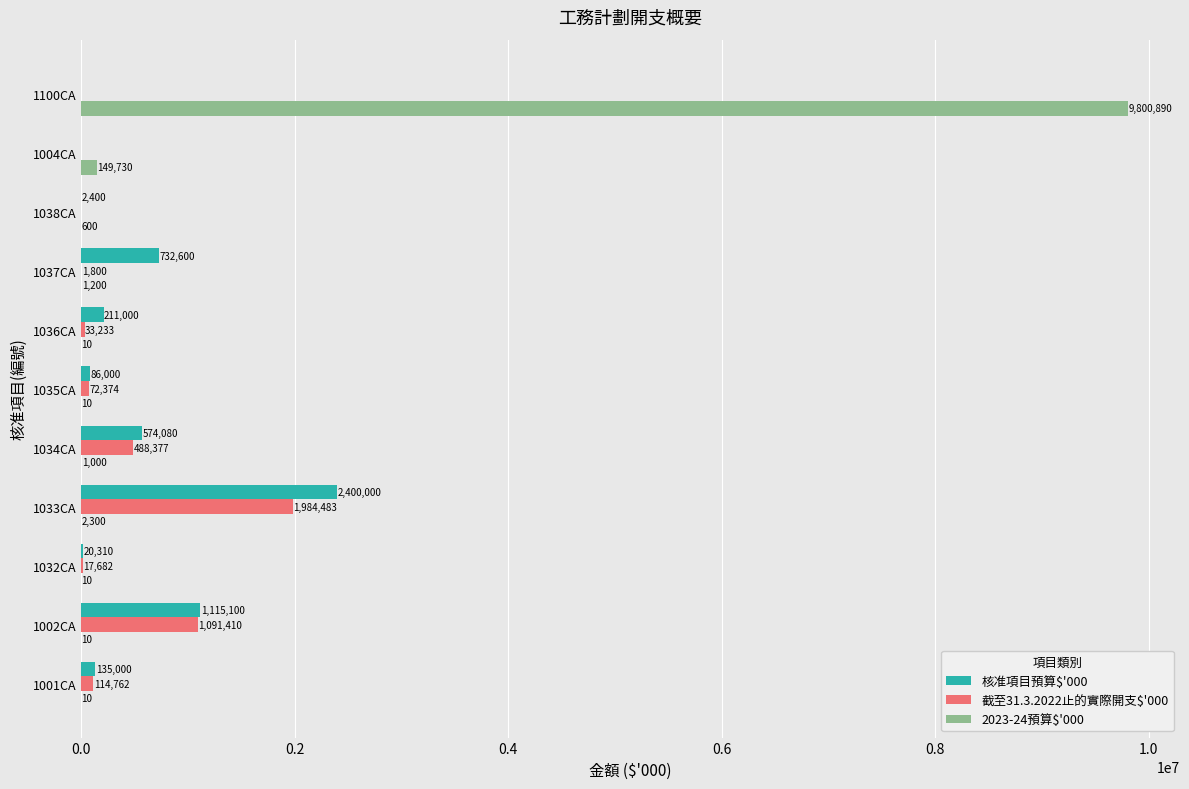

The value of 核准項目預算$'000 at 1001CA is 135000. True or false?

True